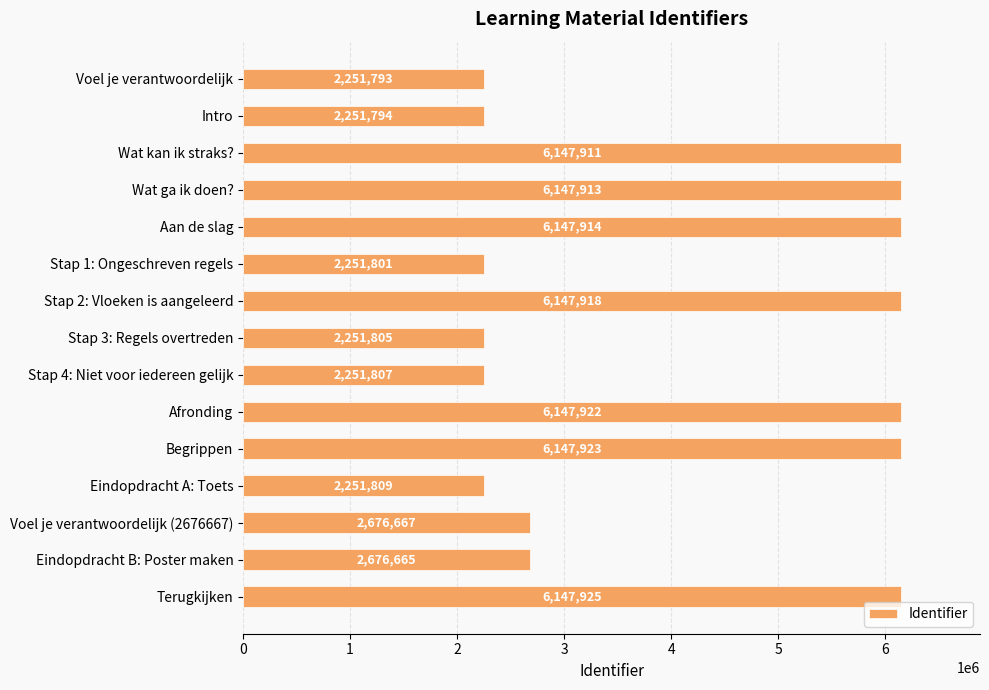

At which label is the value closest to 4199859?

Voel je verantwoordelijk (2676667)